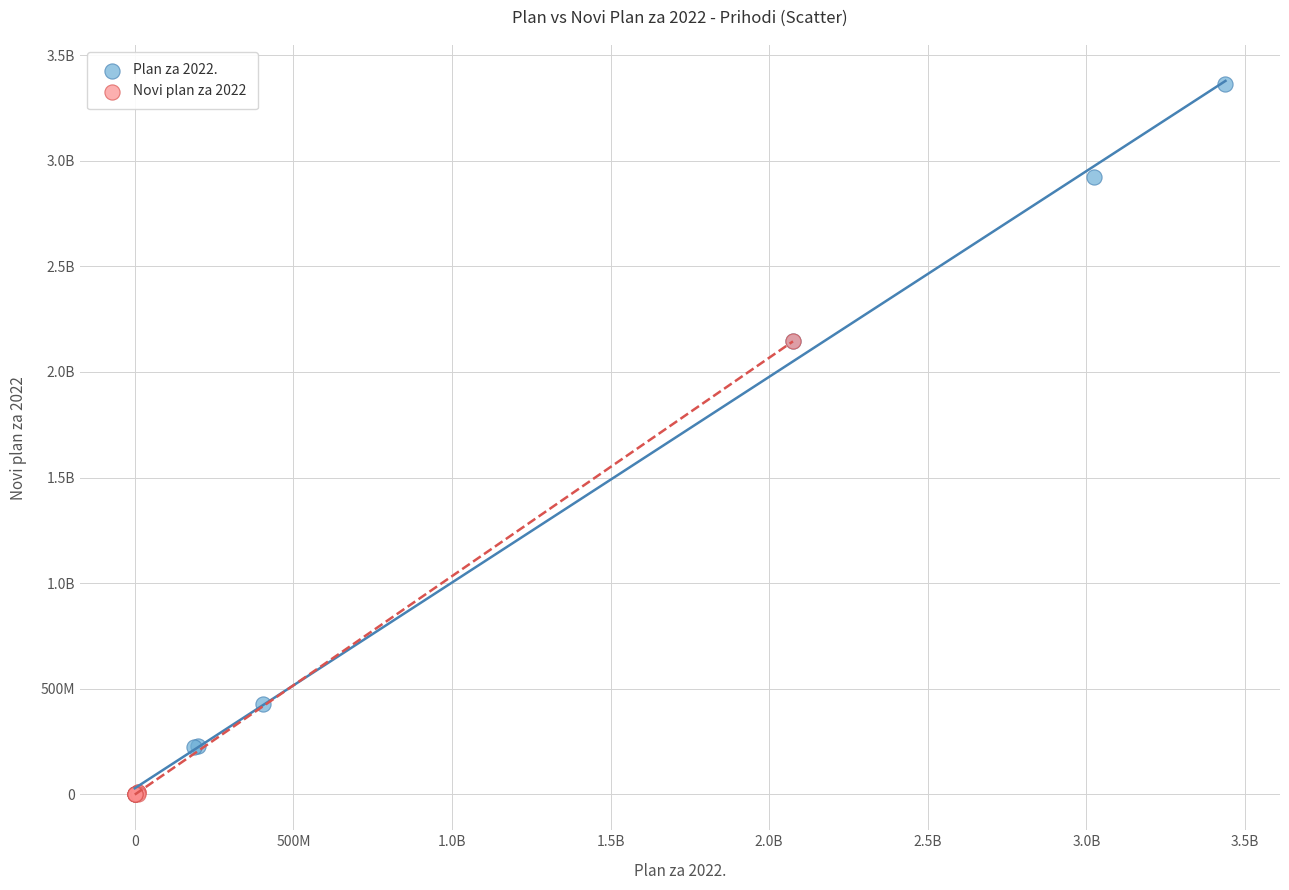

What are all the series names shown in the legend?

Plan za 2022., Novi plan za 2022